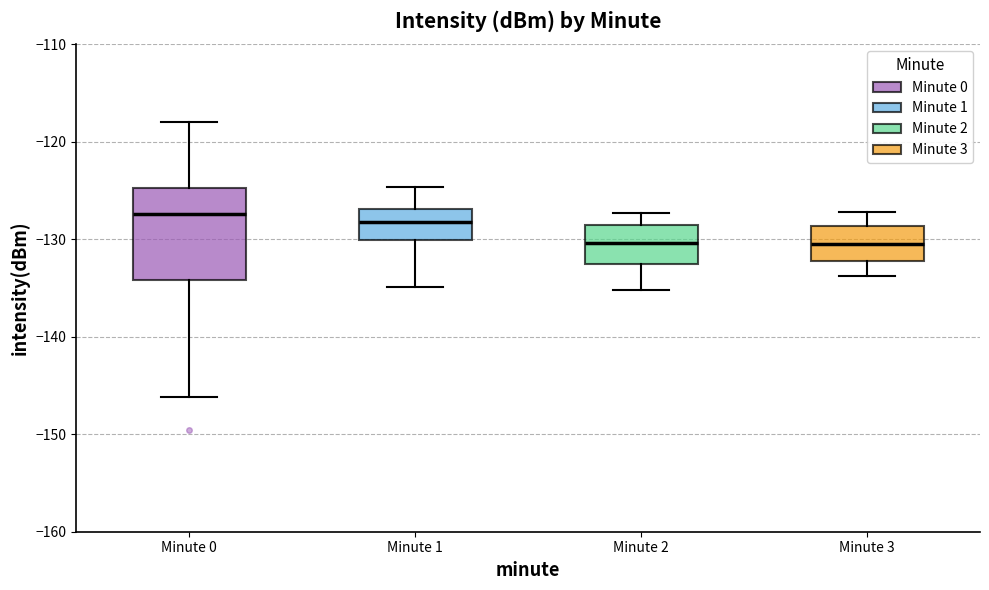

Reading left to right, read every box against the y-axis: the position of its median line, the range the box covers, and the ends of its whiskers. The values are not printed on the chart, so give them approximately, as read against the axis.

Minute 0: median -127, box -134 to -125, whiskers -146 to -118
Minute 1: median -128, box -130 to -127, whiskers -135 to -125
Minute 2: median -130, box -133 to -129, whiskers -135 to -127
Minute 3: median -130, box -132 to -129, whiskers -134 to -127